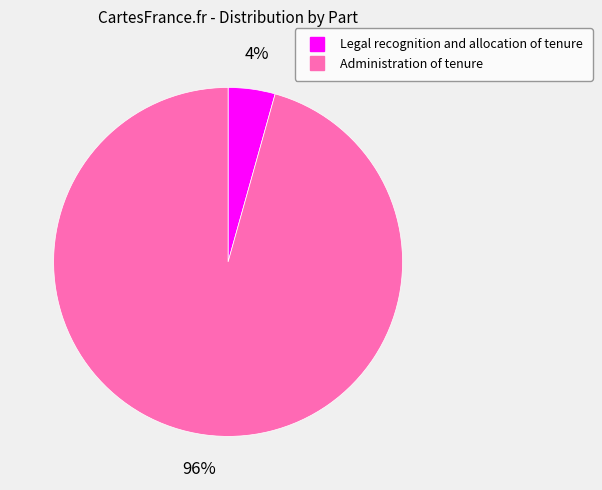

Which slice is the largest?

Administration of tenure